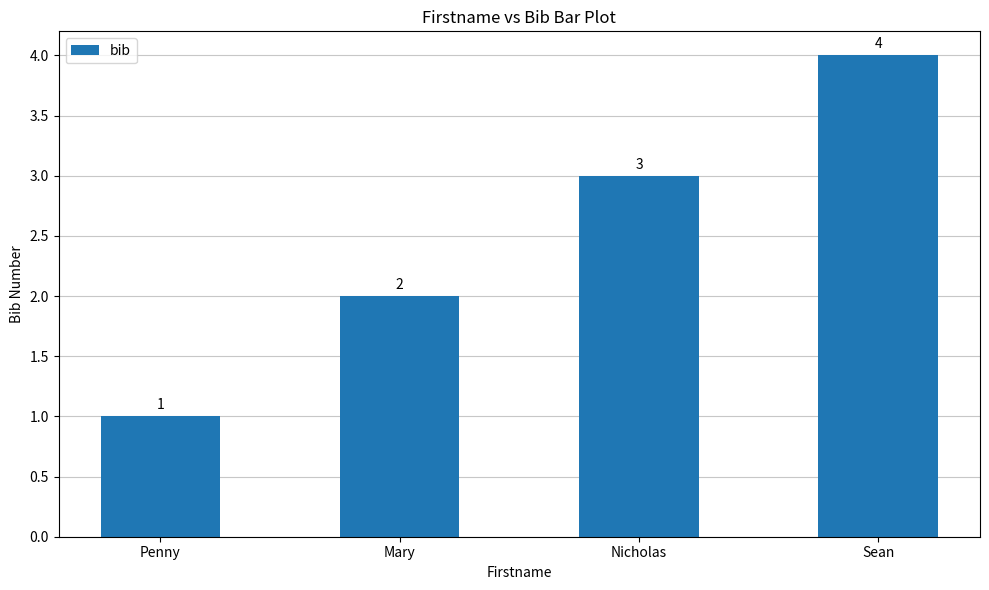

What is the ratio of the value at Mary to the value at Penny?

2.0